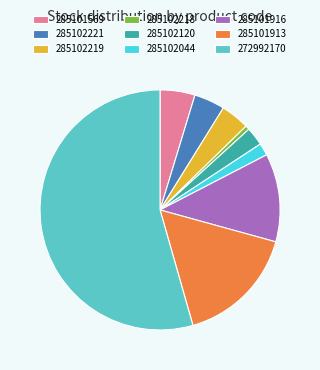

Does 285101569 represent more than half of the total?

No